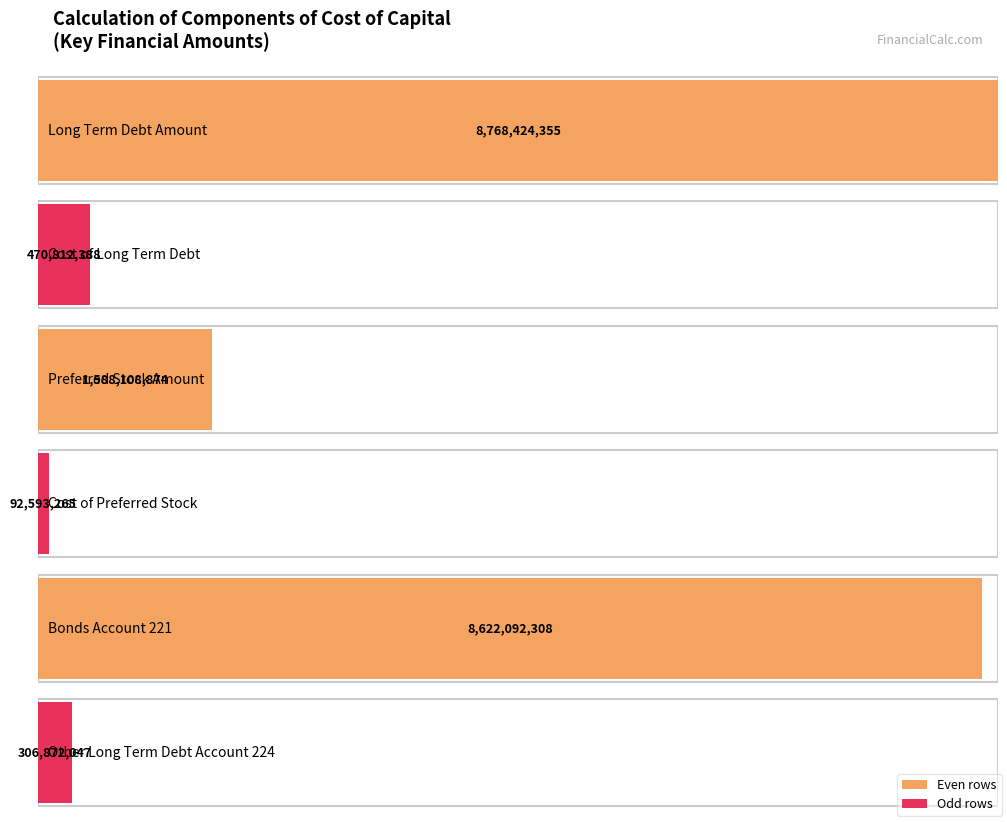

The value at Preferred Stock Amount is 2179073309.5. True or false?

False